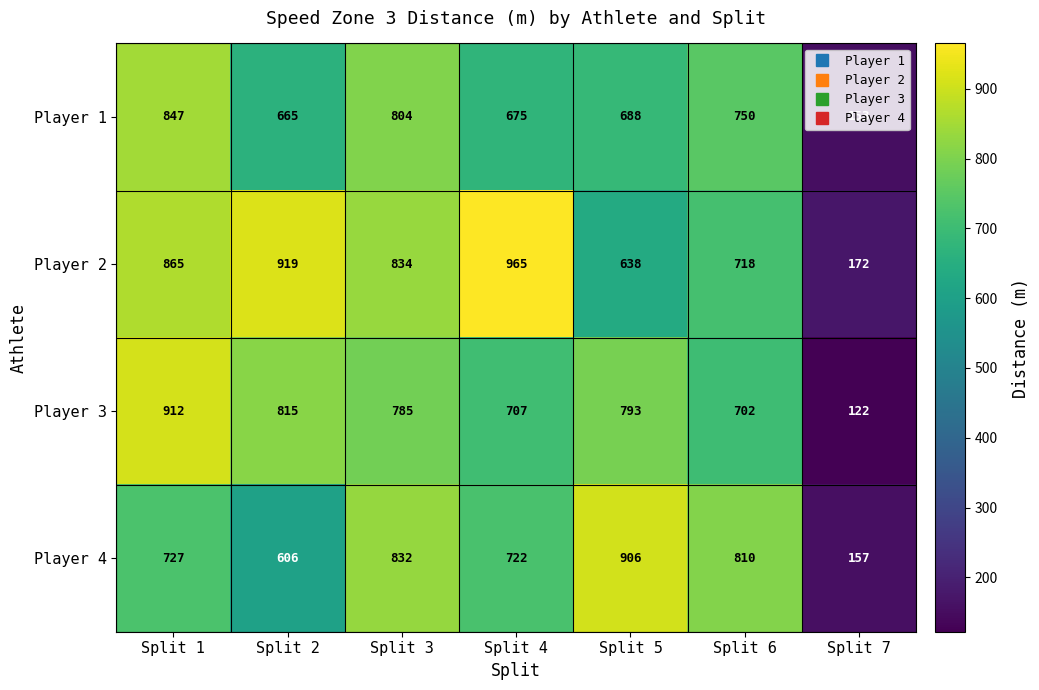

What is the greatest value displayed?

965